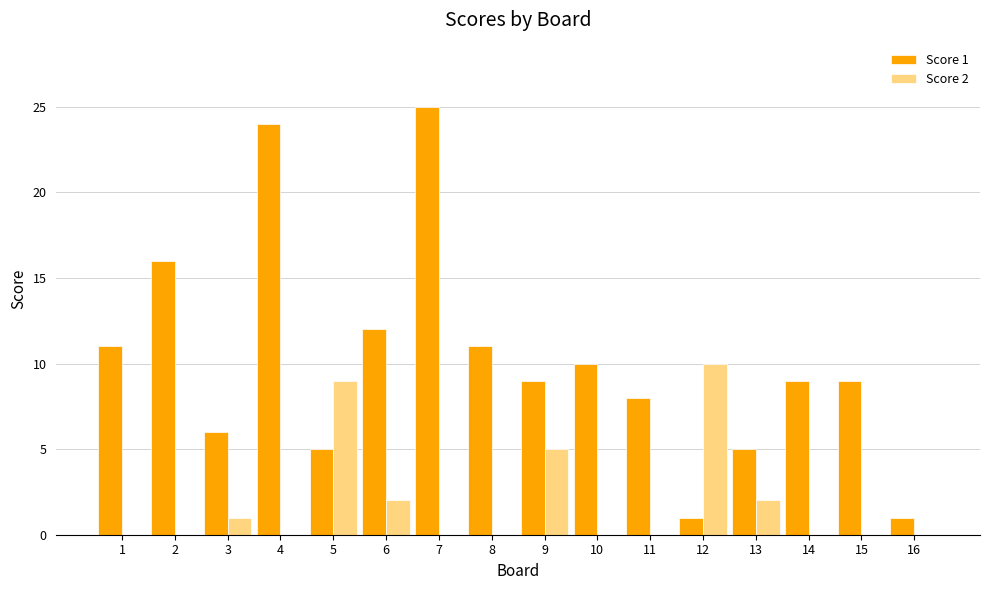

Between 4 and 13, which series saw the biggest shift?

Score 1